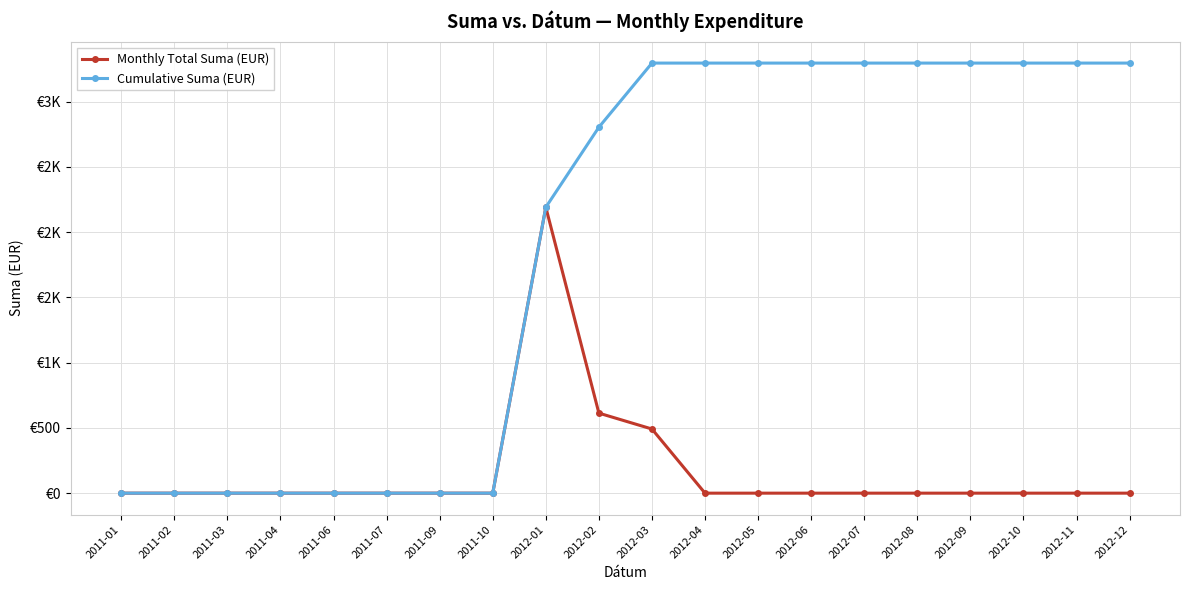

Between 2012-09 and 2011-03, which is larger?

2012-09